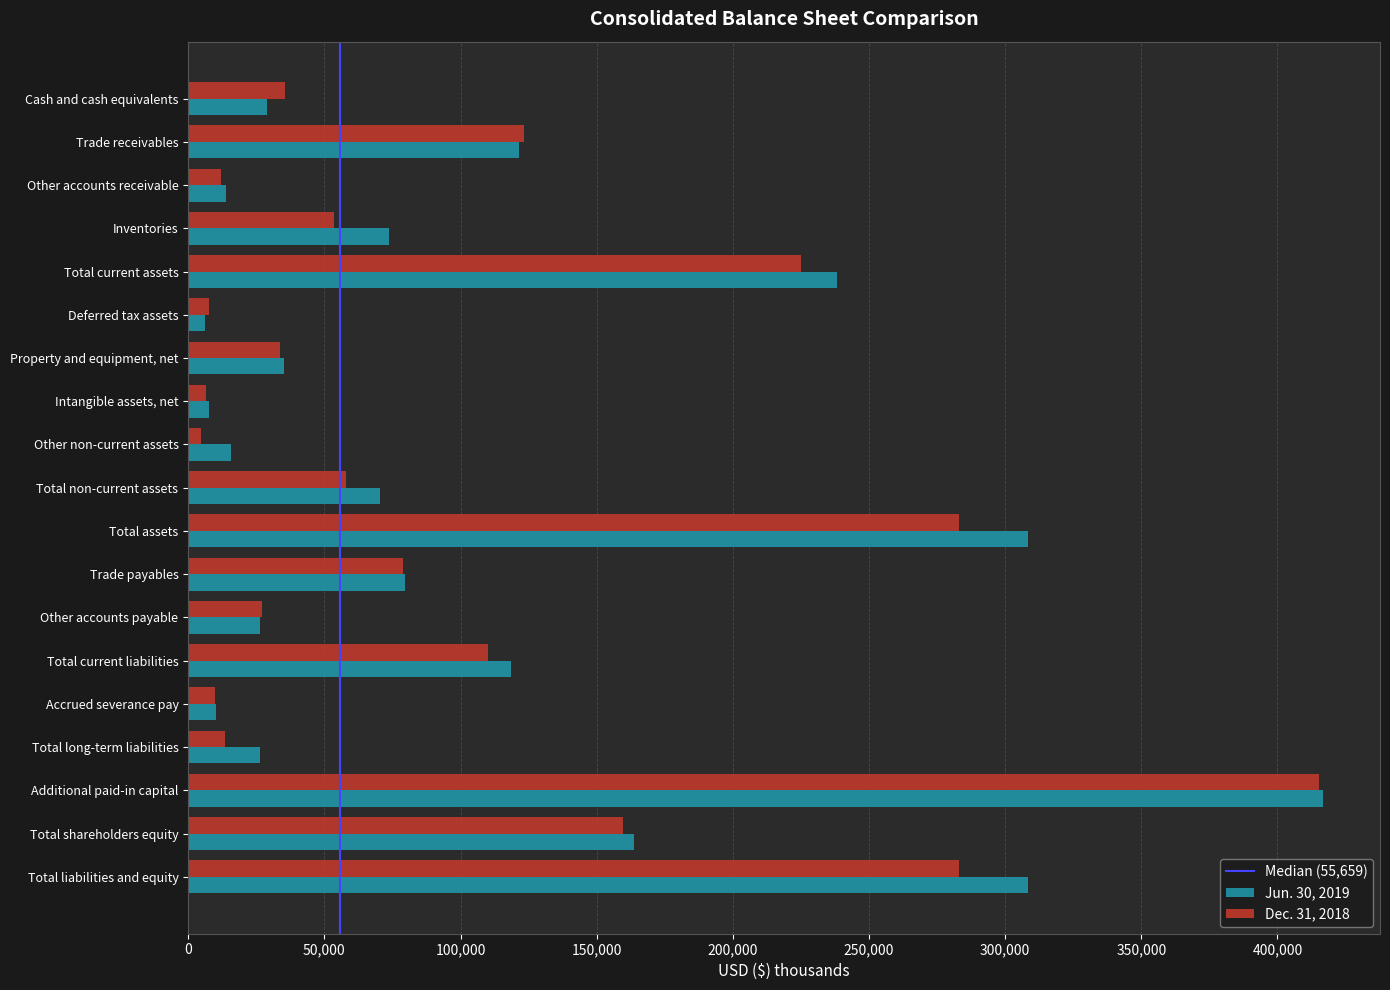

At which label does Dec. 31, 2018 reach its peak?

Additional paid-in capital